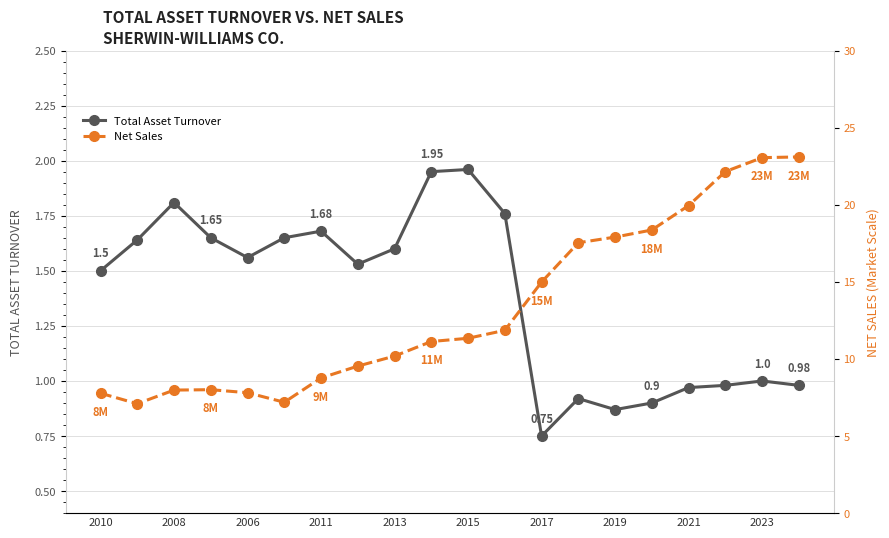

True or false: Total Asset Turnover has more than 0 points higher than both neighbors.

True